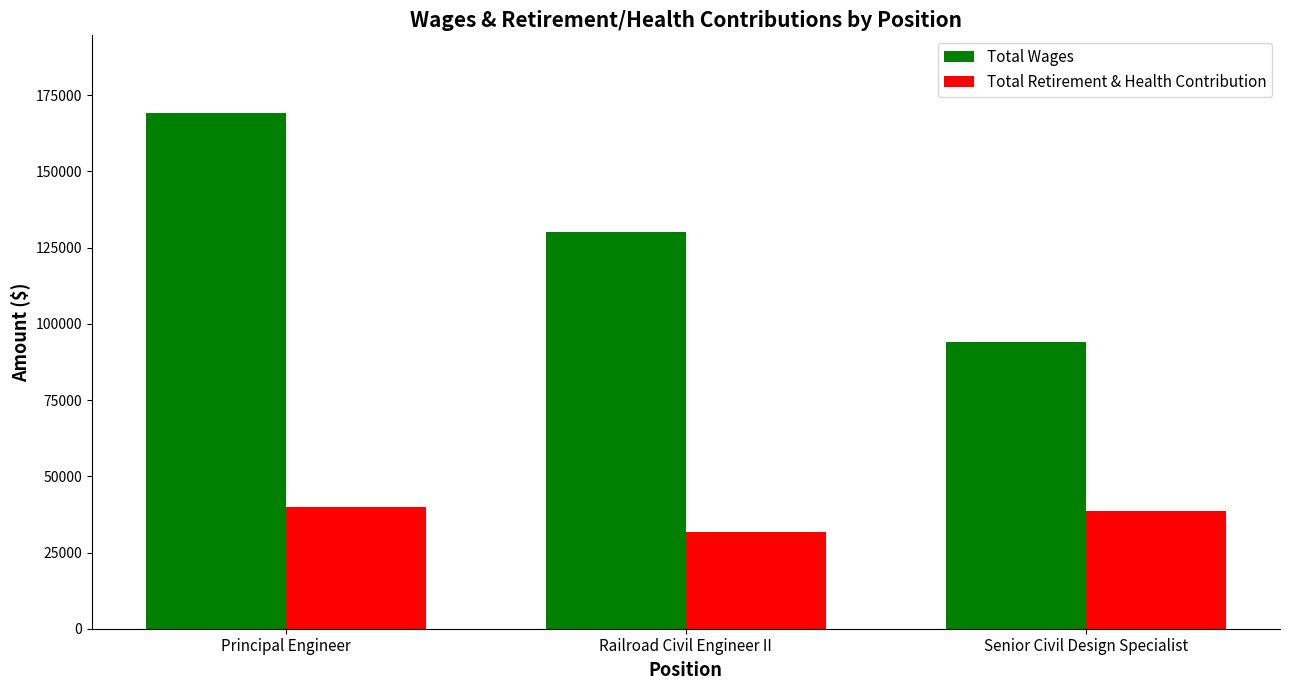

Rank the series at Railroad Civil Engineer II from highest to lowest value.

Total Wages, Total Retirement & Health Contribution